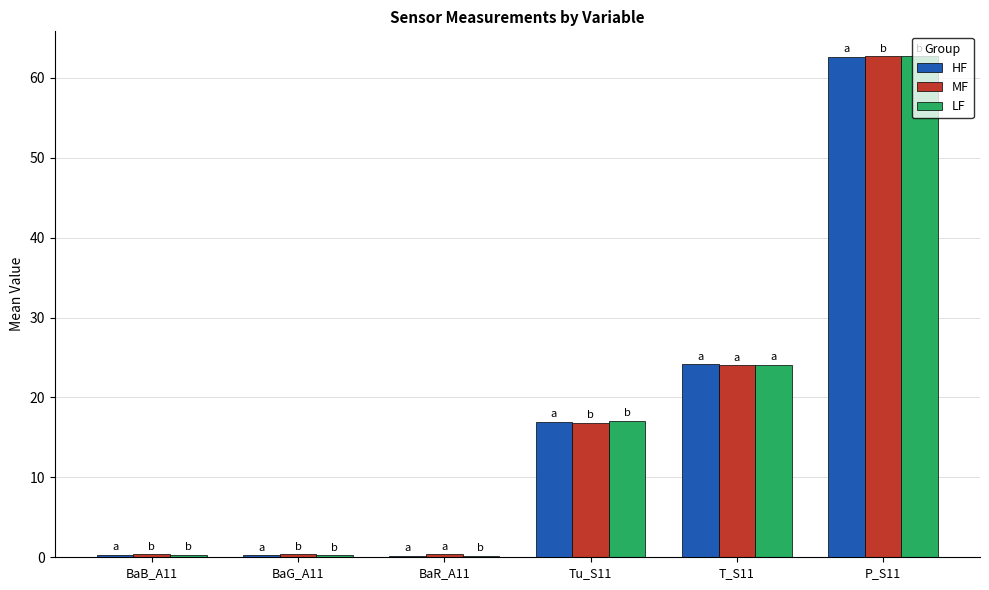

What is the sum of all HF values?

104.5